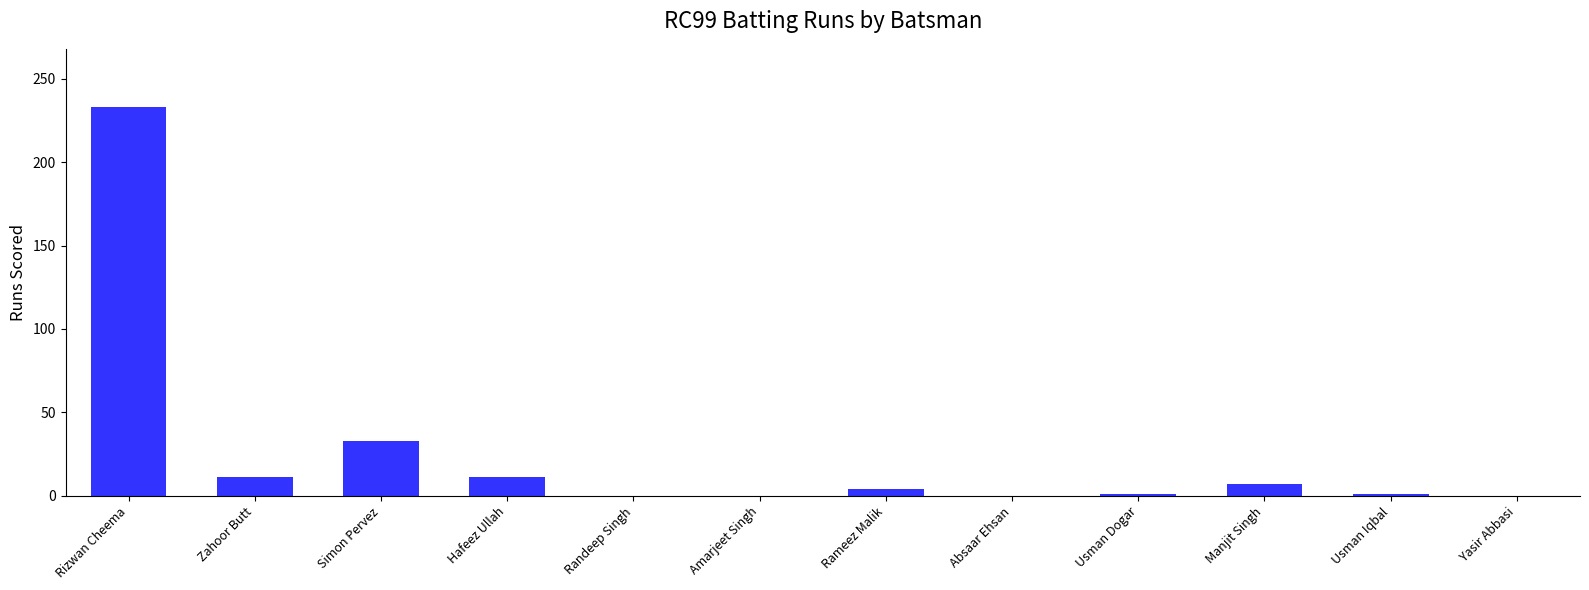

What is the sum of the values at Yasir Abbasi and Usman Iqbal?

1